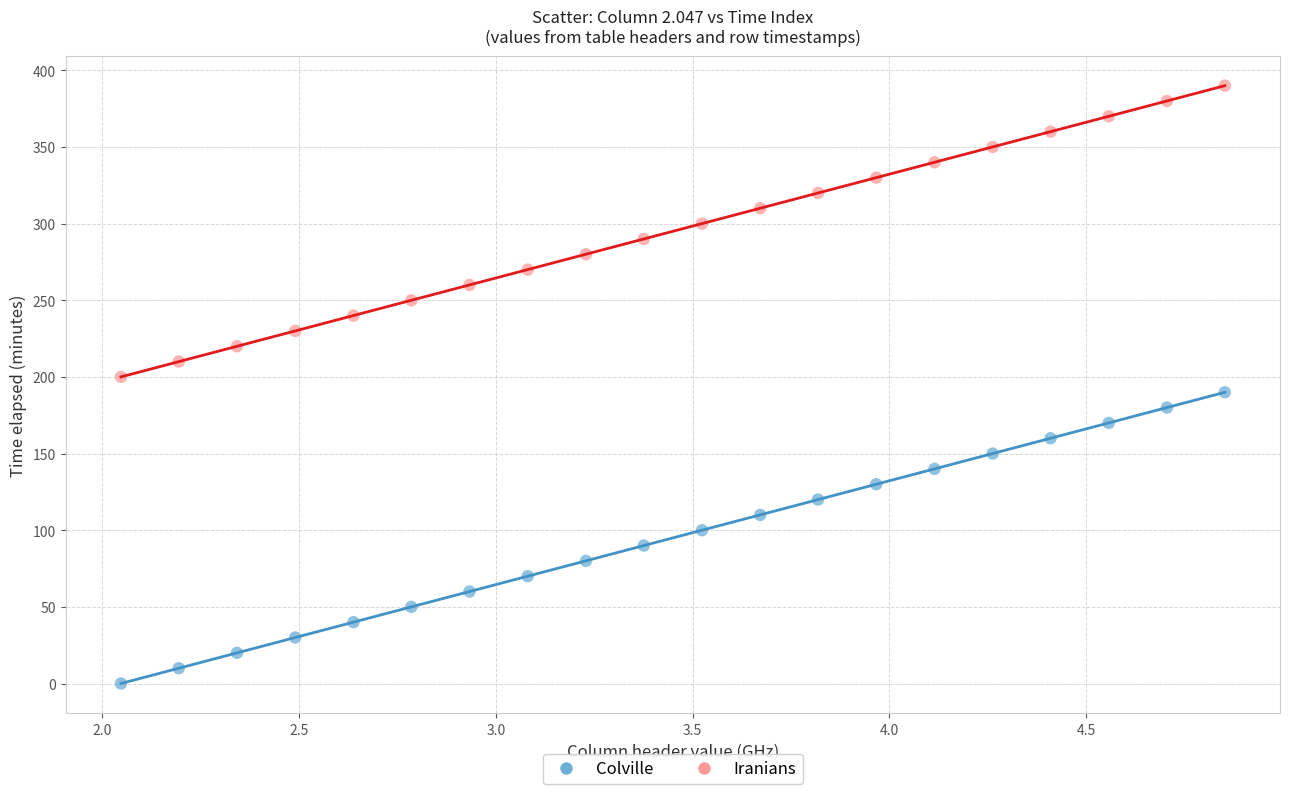

Across all data points, what is the range of Y values (max minus min)?

390